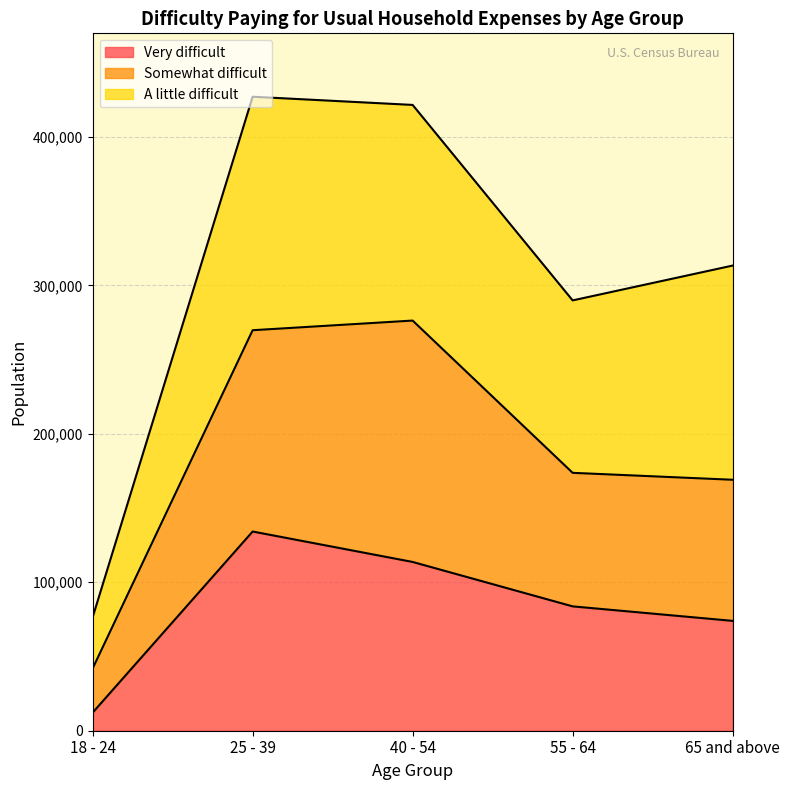

Which category has the lowest value across all series?

18 - 24